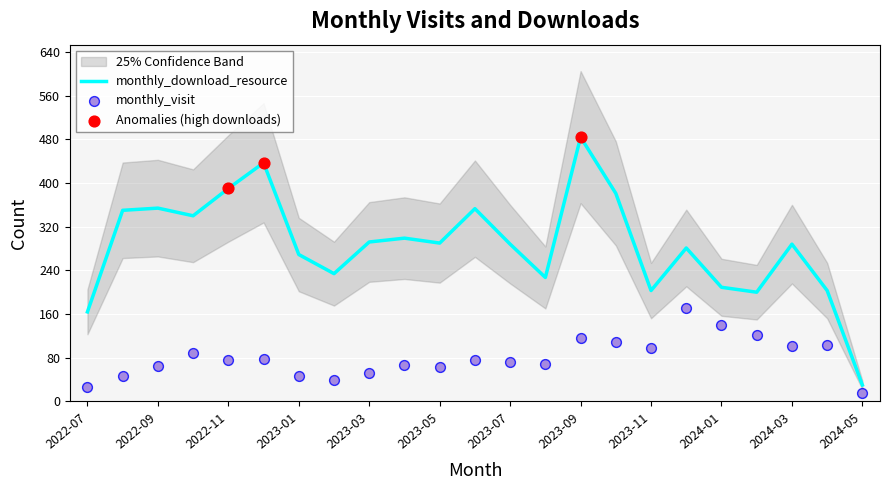

Which series contains the highest Y value?

monthly_download_resource